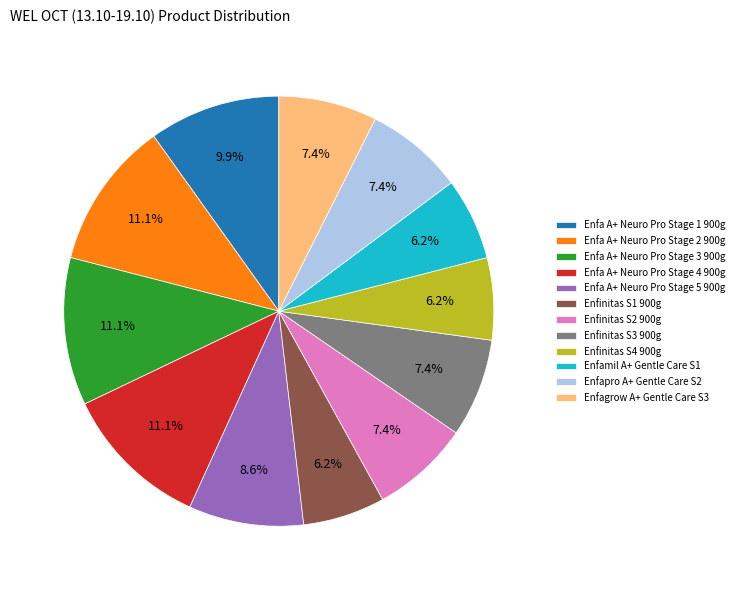

Which has a higher value, Enfa A+ Neuro Pro Stage 4 900g or Enfinitas S3 900g?

Enfa A+ Neuro Pro Stage 4 900g